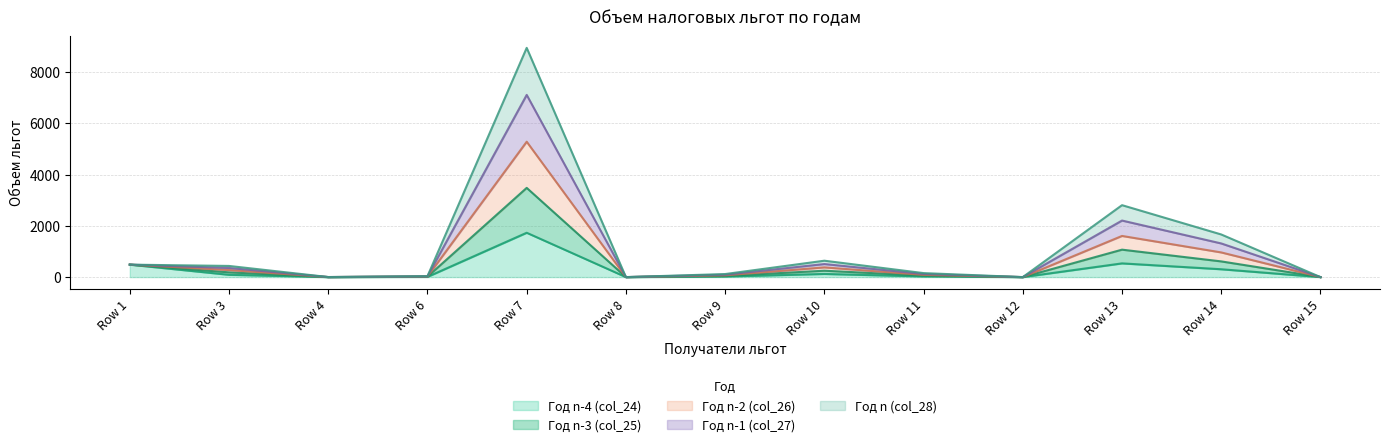

Which category has the highest value in the Год n-4 (col_24) series?

Row 7